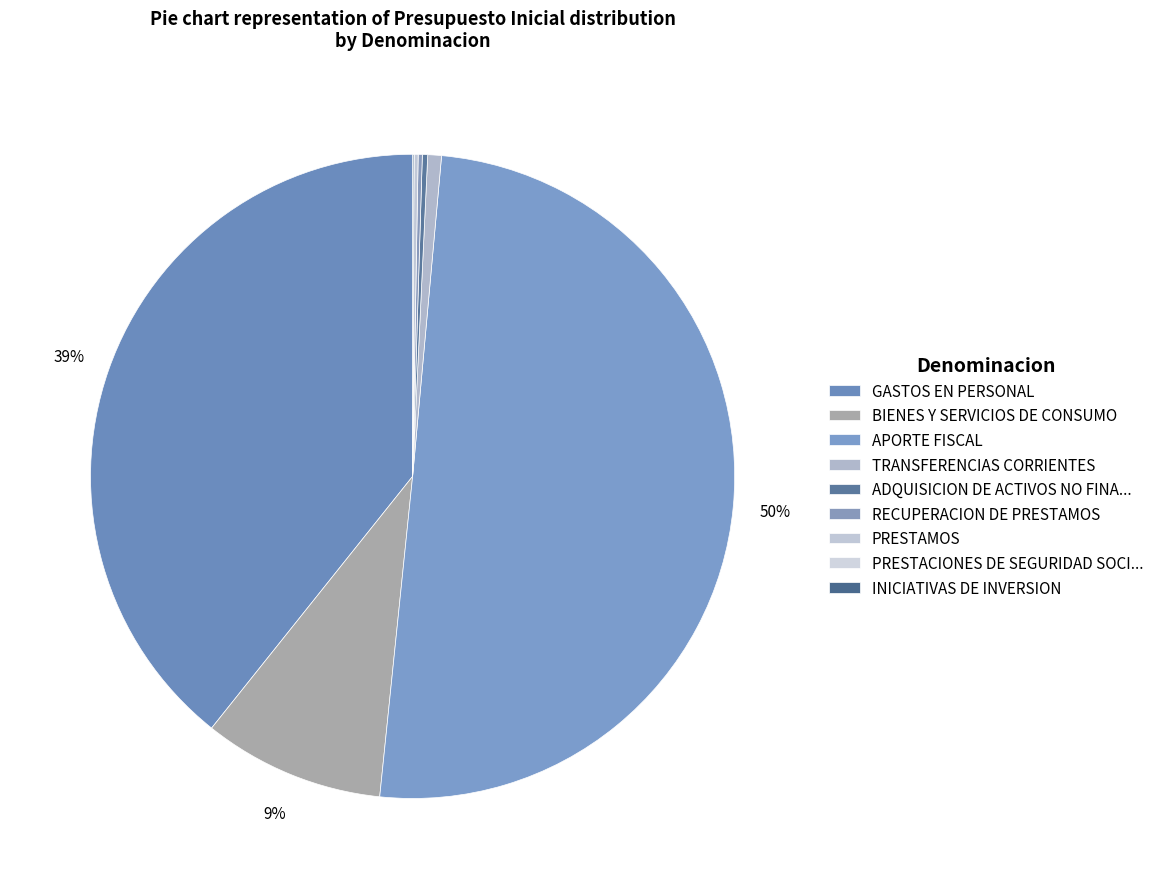

The BIENES Y SERVICIOS DE CONSUMO slice represents 23% of the pie. True or false?

False